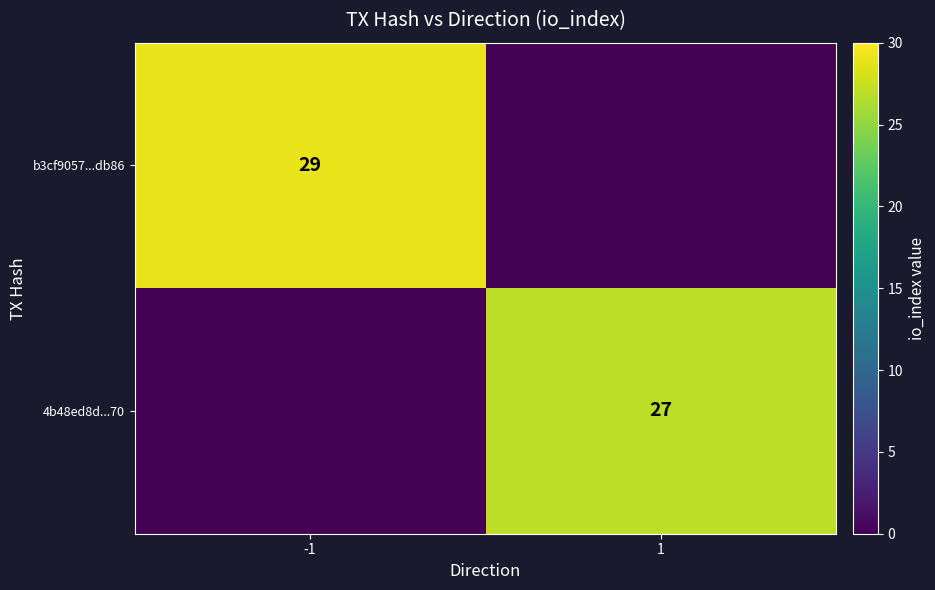

The b3cf9057...db86 series shows 51 at -1. True or false?

False